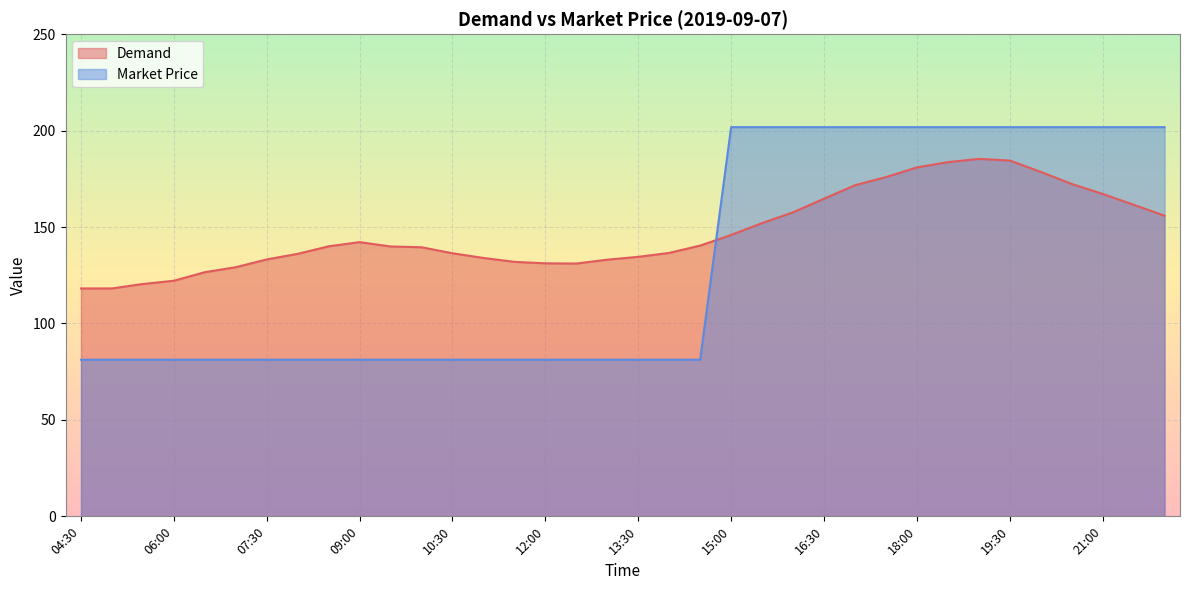

What is the sum of the Demand values at 19:00 and 10:30?

321.7